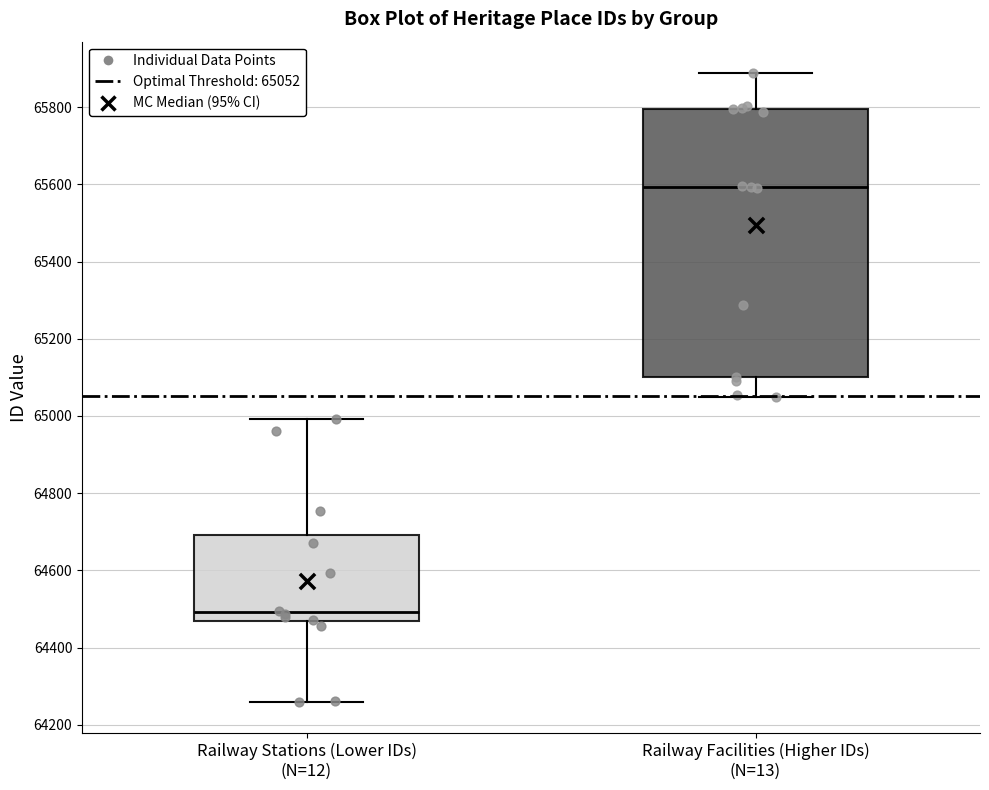

Which box has the highest median line?

Railway Facilities (Higher IDs) (N=13)